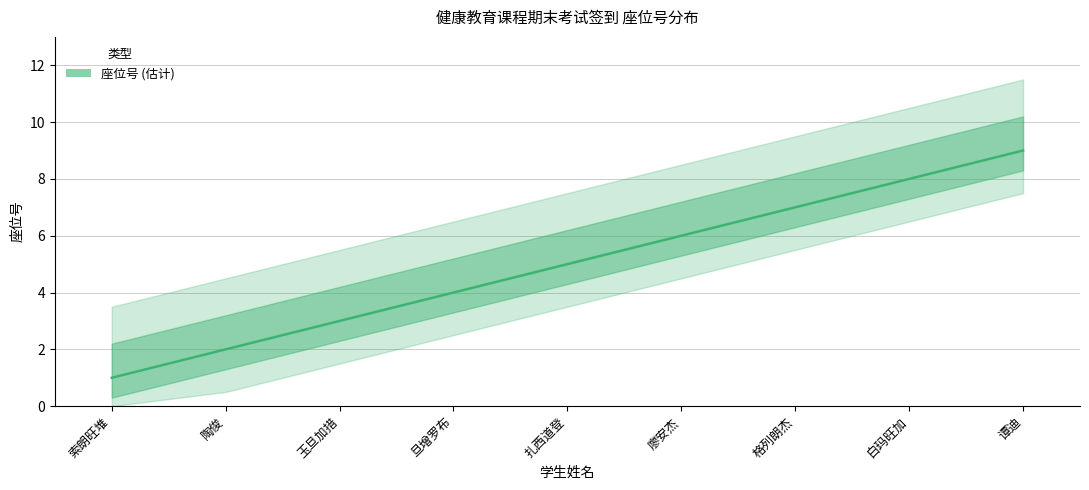

What is the change in value from 旦增罗布 to 扎西道登?

+1